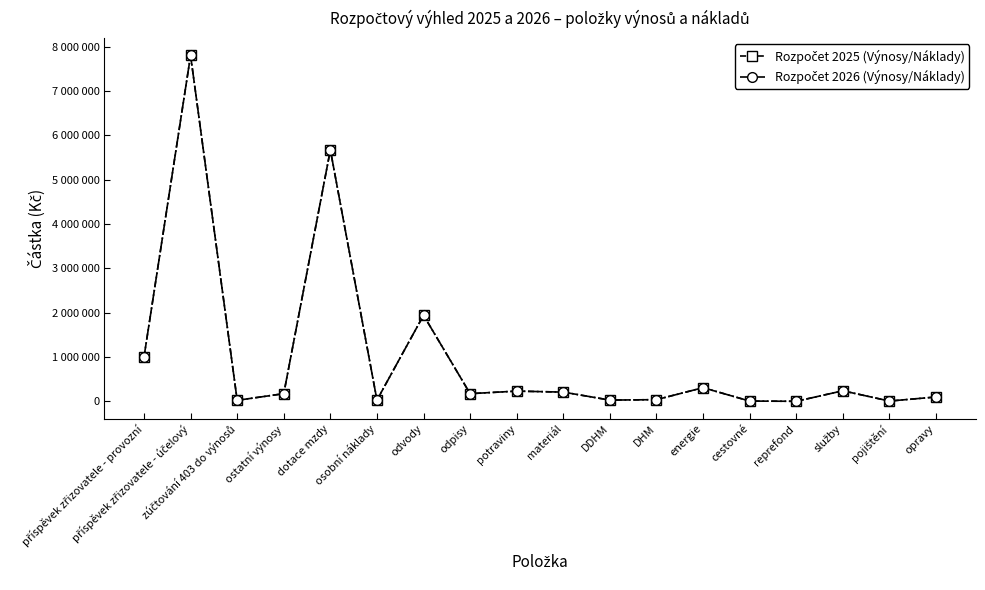

What is the difference between the maximum and minimum values in the Rozpočet 2026 (Výnosy/Náklady) series?

7795000